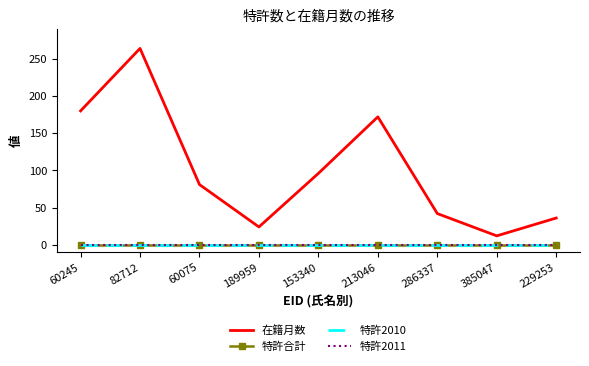

What is the label of the 8th point from the left?

385047